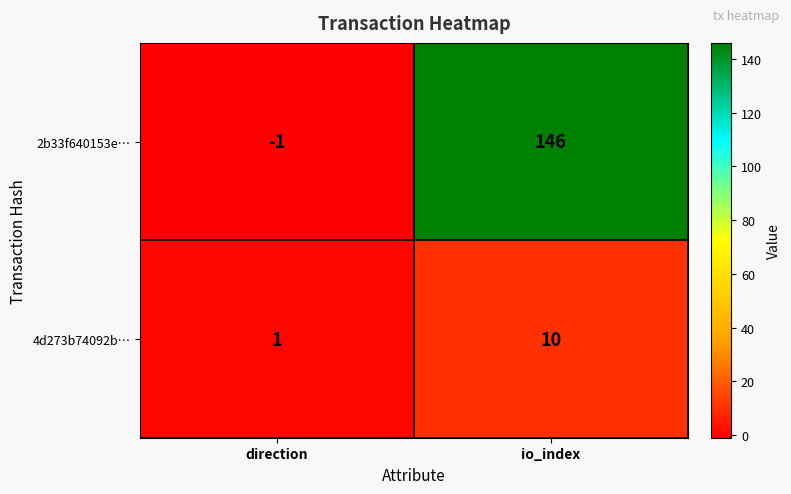

Read the 2b33f640153e… value at io_index.

146